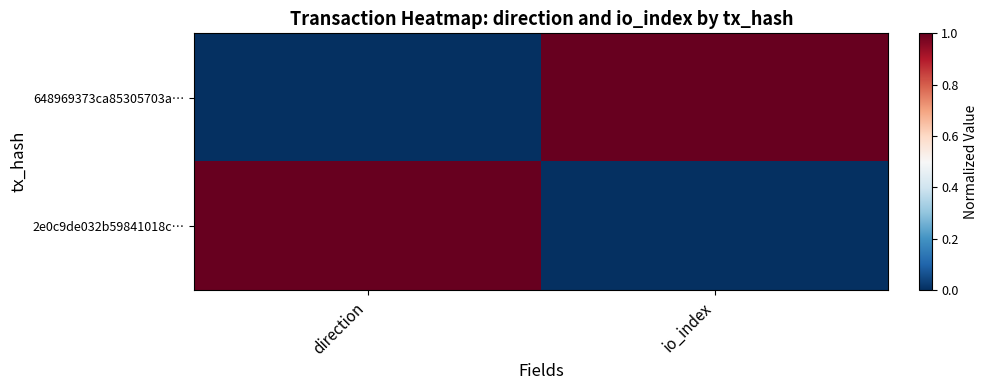

Reading left to right, extract all data points from this chart.

648969373ca85305703a…: direction=0	io_index=1
2e0c9de032b59841018c…: direction=1	io_index=0